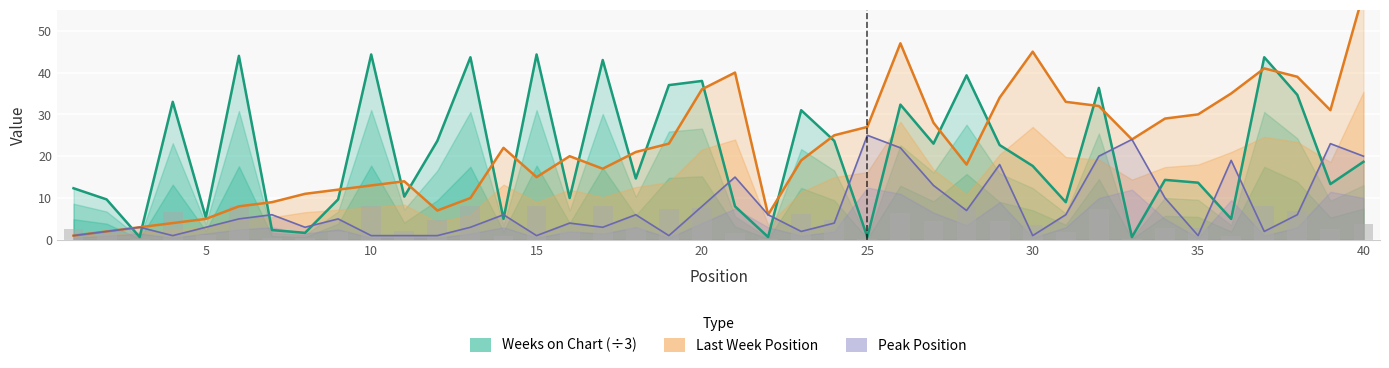

What value does the Last Week series have at 14?

22.0